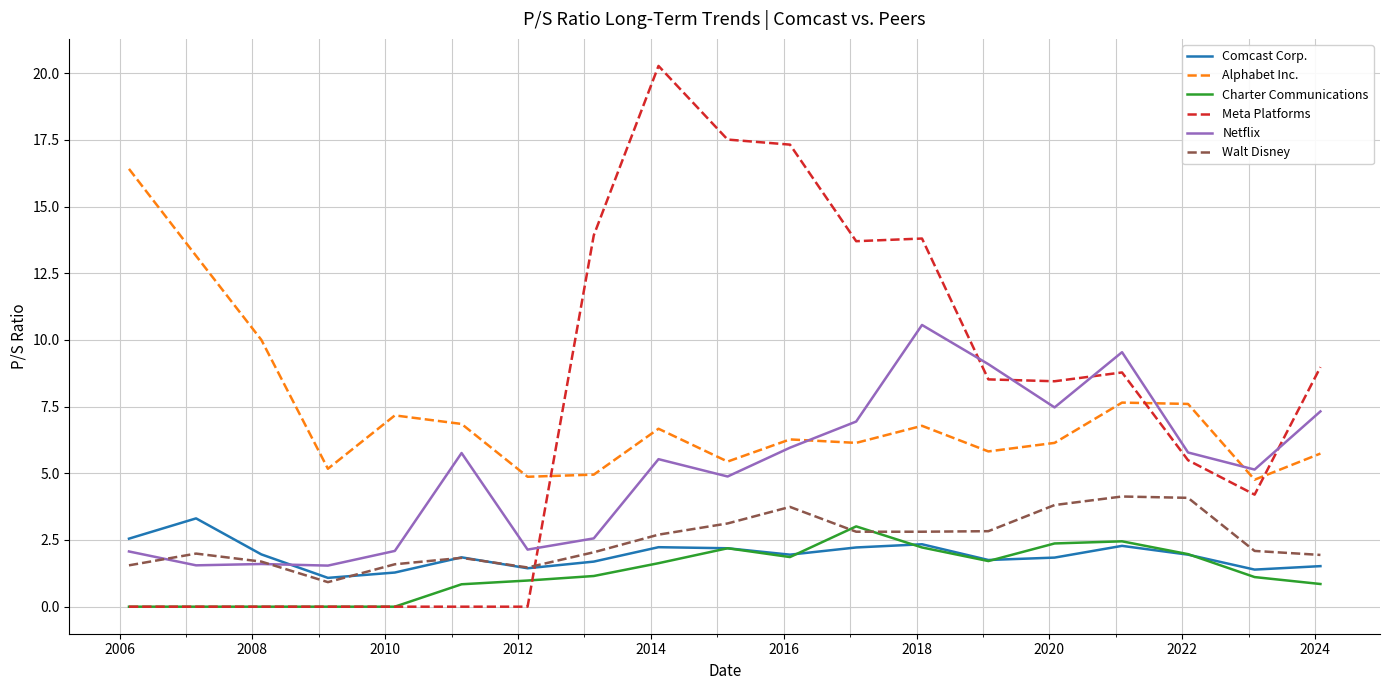

Which series has the largest range (max minus min)?

Meta Platforms